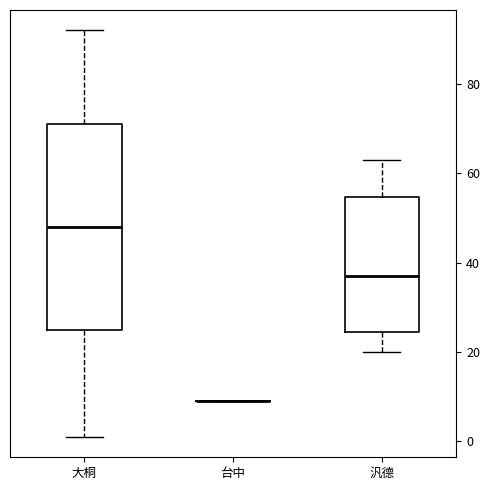

Where does the lower whisker of the box for 汎德 end on the y-axis? The values are not printed on the chart, so give them approximately, as read against the axis.

20